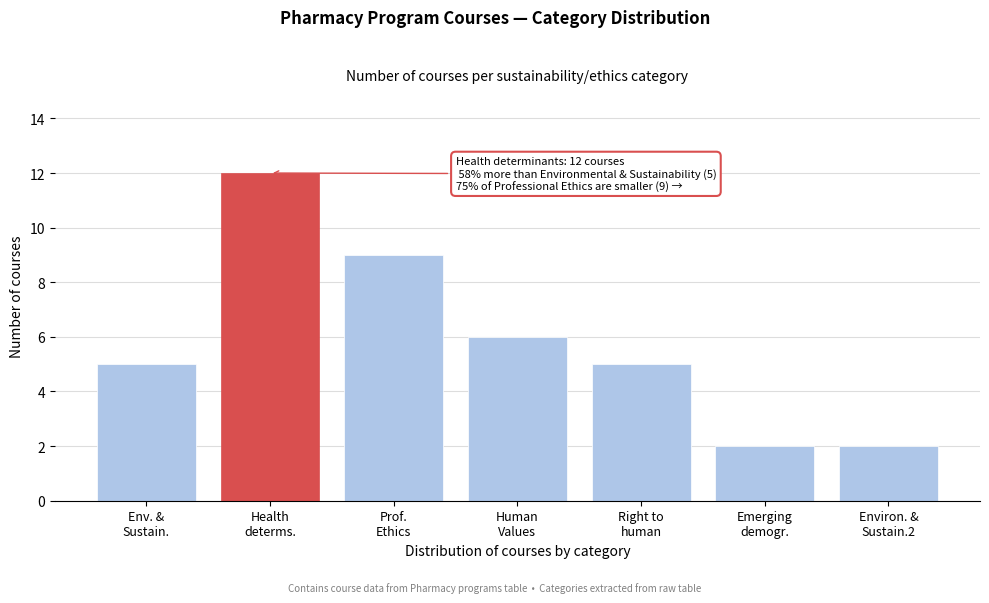

Reading left to right, transcribe all the data shown in this chart.

5	12	9	6	5	2	2